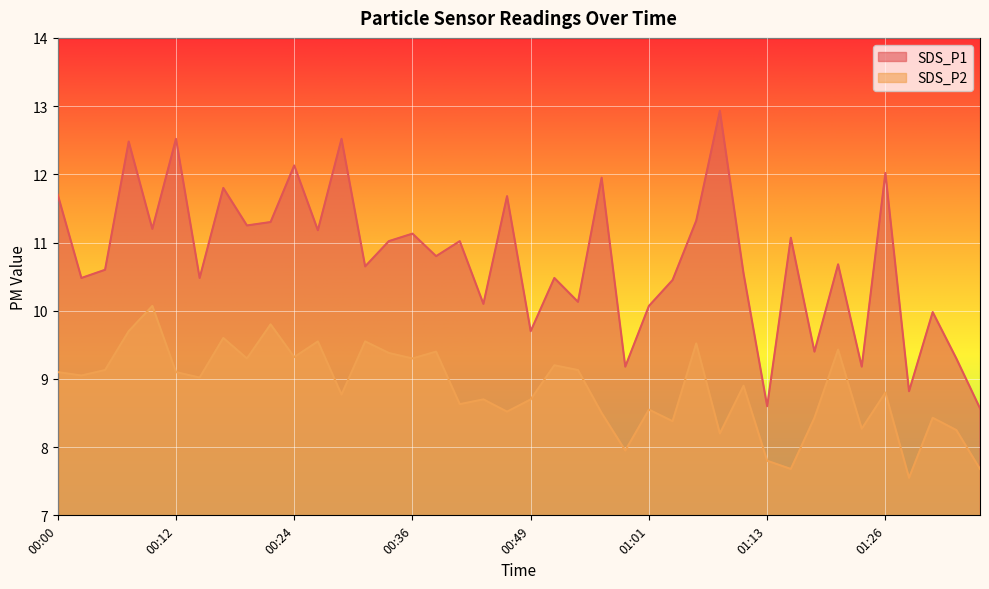

What position from the right is 01:10?

11